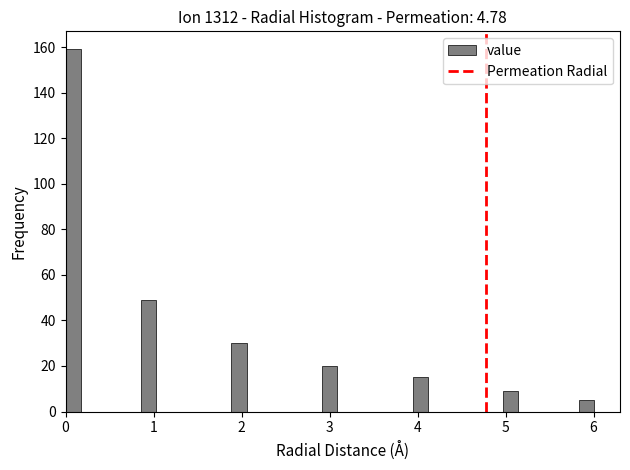

Around what value on the x-axis is the tallest bar? Give the approximate position of its centre, as read against the axis.

0.1